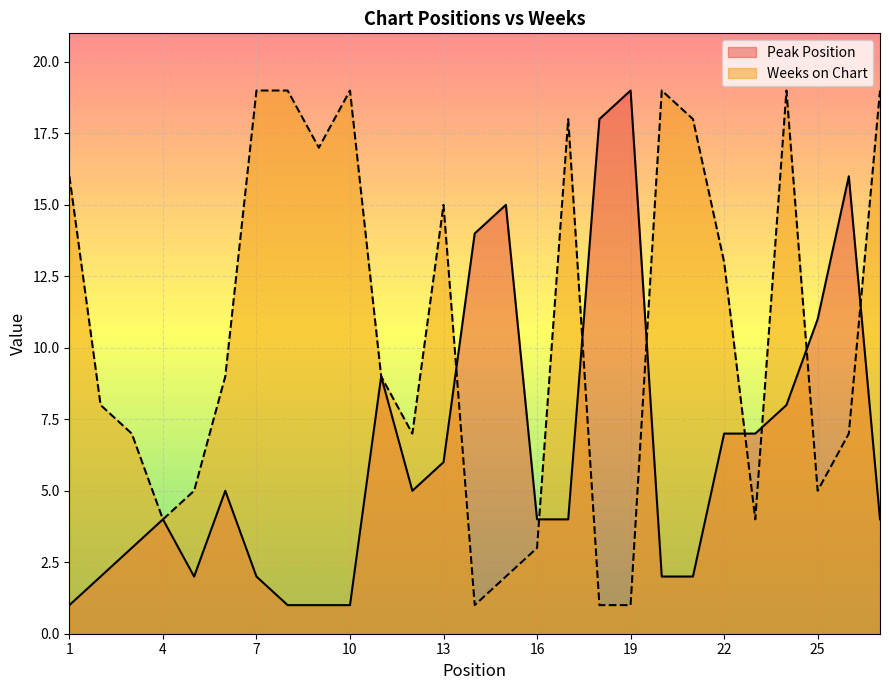

What is the value of the Weeks on Chart point at the 16th from the left?

3